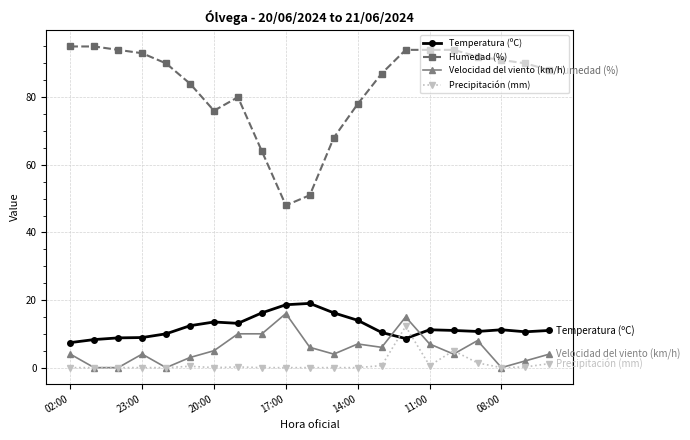

Which series has the largest range (max minus min)?

Humedad (%)